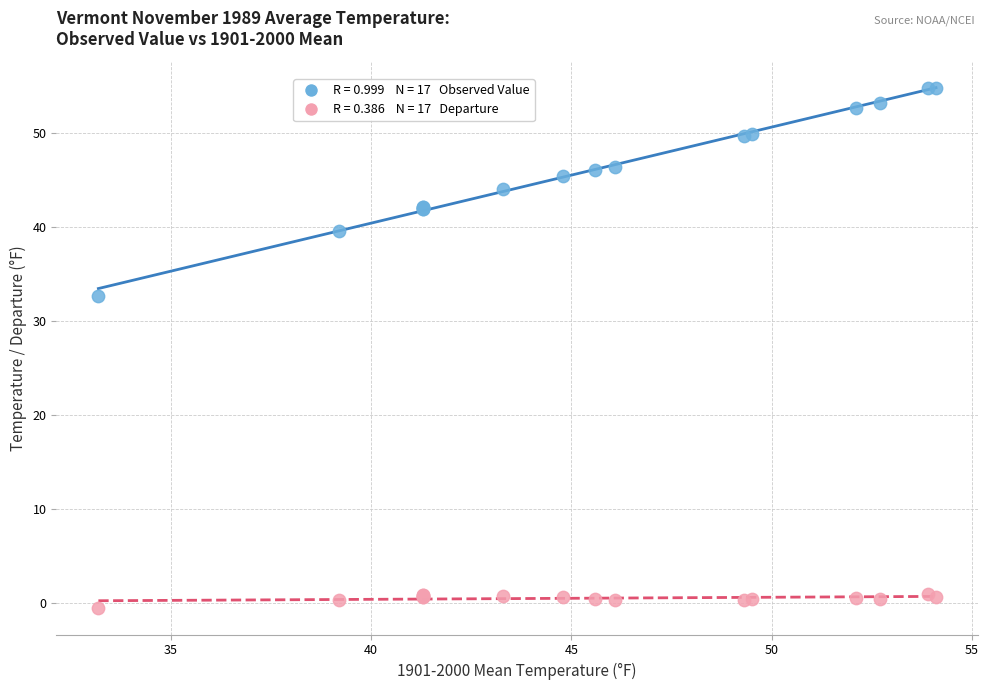

Across all series, what Y value is closest to 27?

32.6